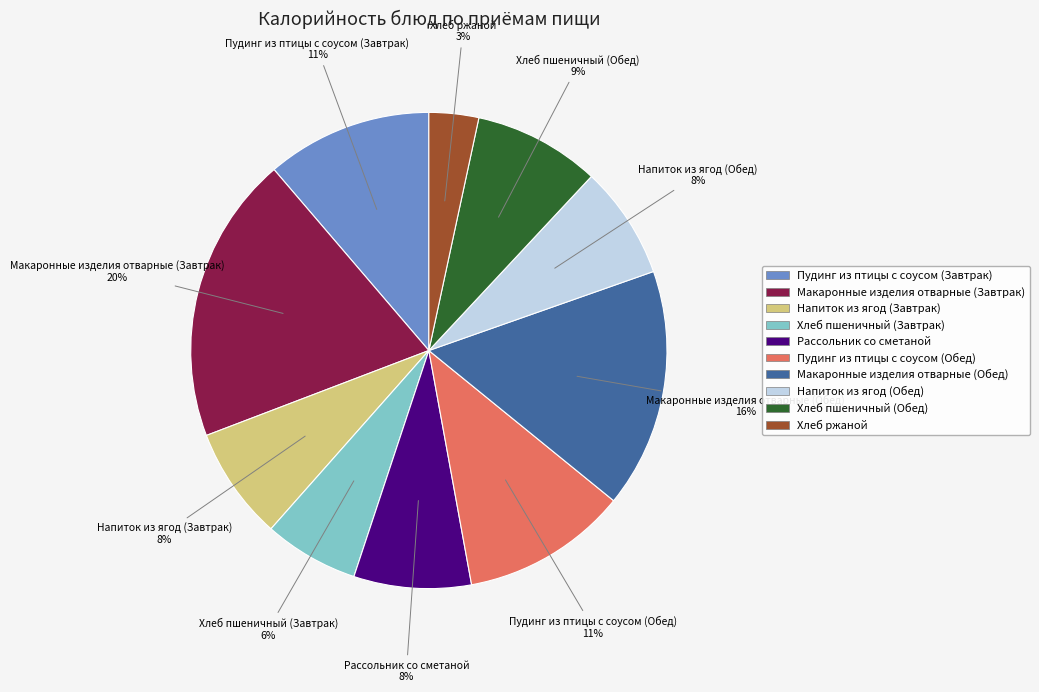

To the nearest percent, what is the average slice percentage?

10%